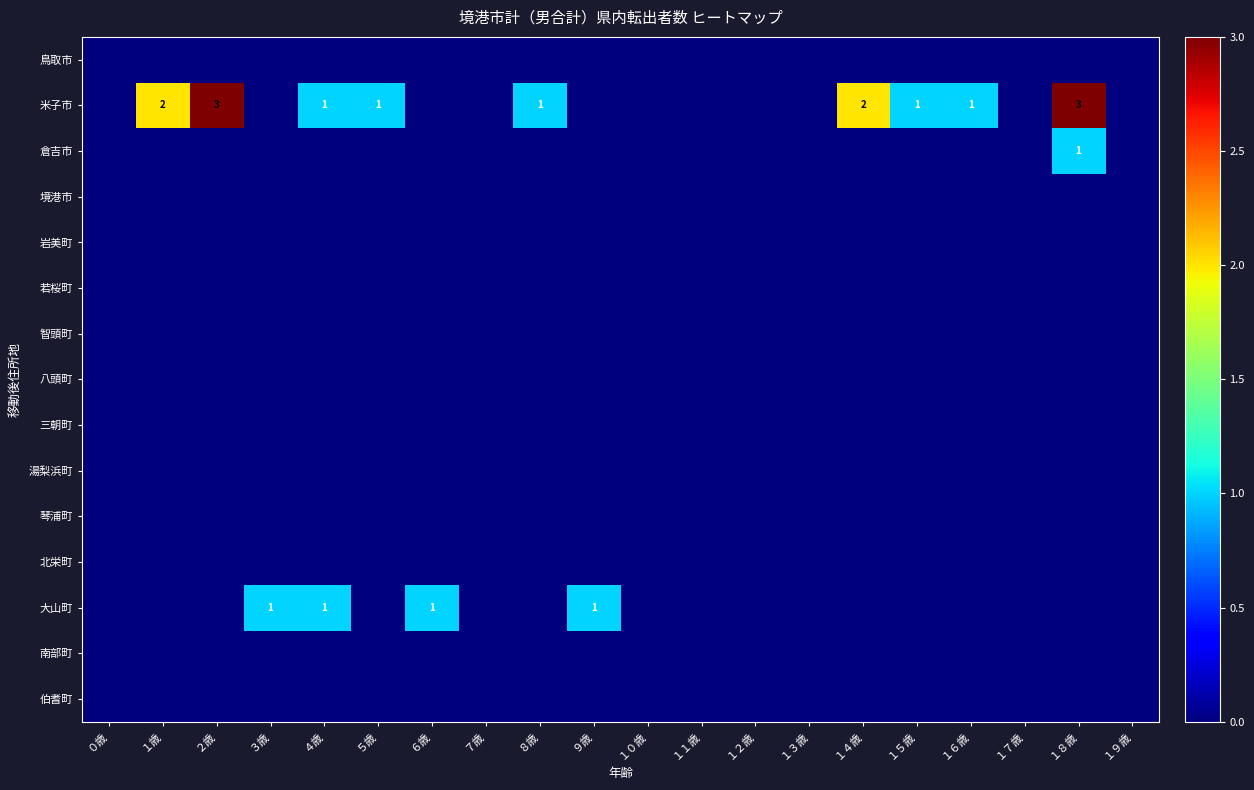

At which category does the chart reach its minimum across all series?

０歳